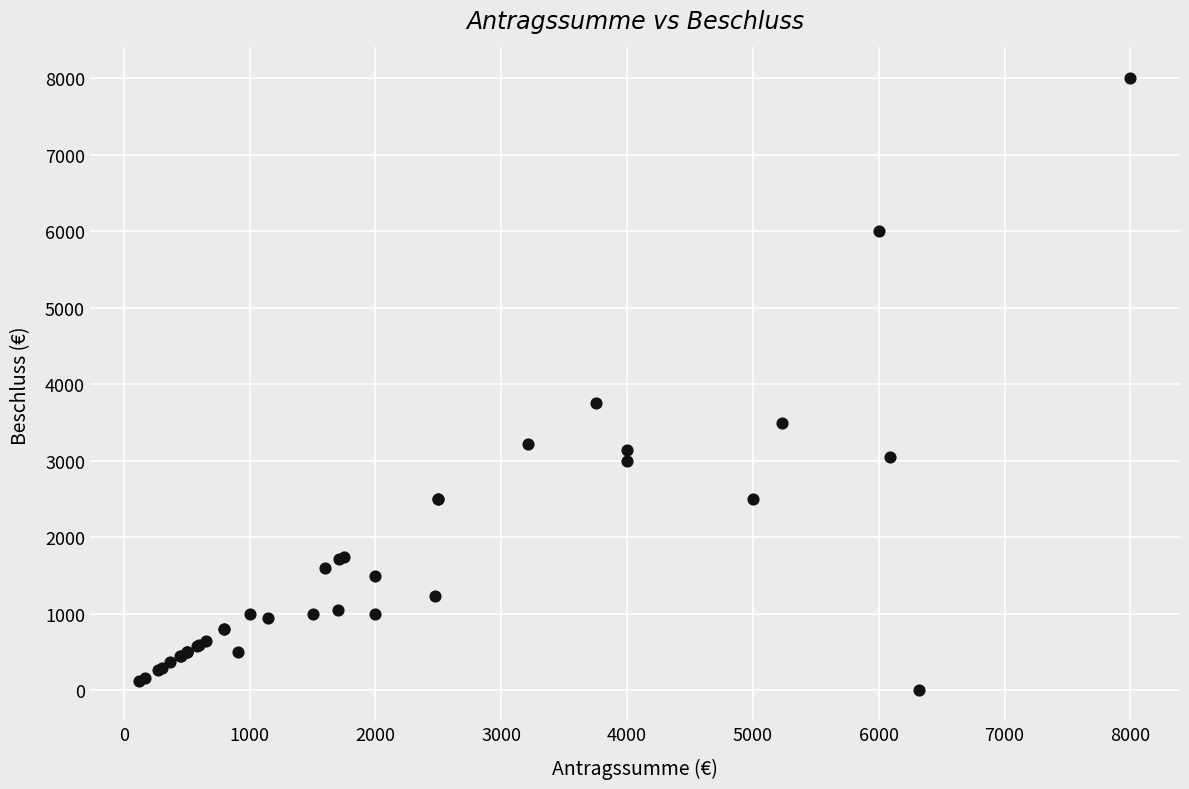

What Y value in the scatter plot is closest to 4000?

3750.0